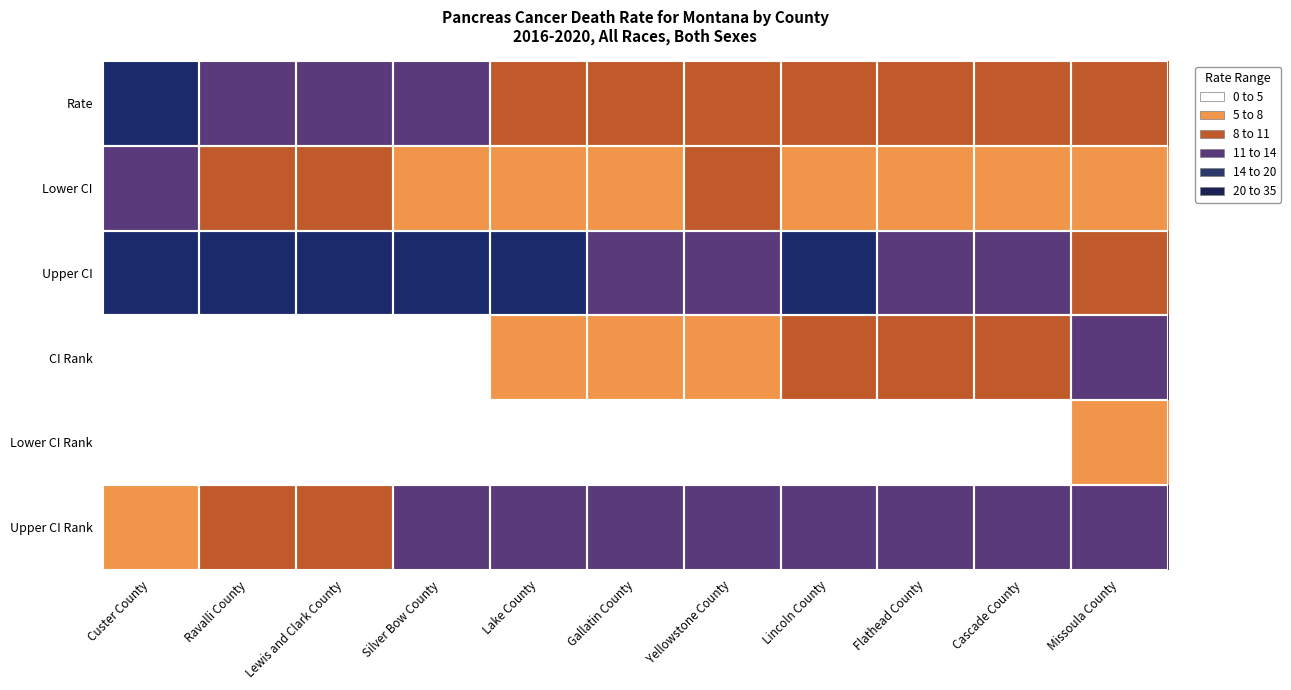

Reading right to left, what are all the values shown in this chart?

Rate: Missoula County=8.0	Cascade County=8.2	Flathead County=9.4	Lincoln County=9.5	Yellowstone County=10.2	Gallatin County=10.3	Lake County=10.5	Silver Bow County=11.4	Lewis and Clark County=11.7	Ravalli County=12.0	Custer County=20.0
Lower CI: Missoula County=6.0	Cascade County=5.9	Flathead County=7.2	Lincoln County=5.7	Yellowstone County=8.3	Gallatin County=7.7	Lake County=6.6	Silver Bow County=7.6	Lewis and Clark County=8.7	Ravalli County=8.8	Custer County=11.7
Upper CI: Missoula County=10.6	Cascade County=11.2	Flathead County=12.0	Lincoln County=16.2	Yellowstone County=12.5	Gallatin County=13.6	Lake County=16.2	Silver Bow County=16.7	Lewis and Clark County=15.5	Ravalli County=16.4	Custer County=32.9
CI Rank: Missoula County=11.0	Cascade County=10.0	Flathead County=9.0	Lincoln County=8.0	Yellowstone County=7.0	Gallatin County=6.0	Lake County=5.0	Silver Bow County=4.0	Lewis and Clark County=3.0	Ravalli County=2.0	Custer County=1.0
Lower CI Rank: Missoula County=5.0	Cascade County=4.0	Flathead County=3.0	Lincoln County=2.0	Yellowstone County=2.0	Gallatin County=2.0	Lake County=1.0	Silver Bow County=1.0	Lewis and Clark County=1.0	Ravalli County=1.0	Custer County=1.0
Upper CI Rank: Missoula County=11.0	Cascade County=11.0	Flathead County=11.0	Lincoln County=11.0	Yellowstone County=11.0	Gallatin County=11.0	Lake County=11.0	Silver Bow County=11.0	Lewis and Clark County=10.0	Ravalli County=10.0	Custer County=7.0